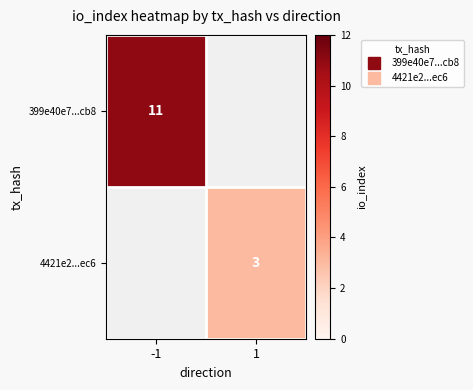

At 1, list the series in order from smallest to largest.

399e40e7...cb8, 4421e2...ec6